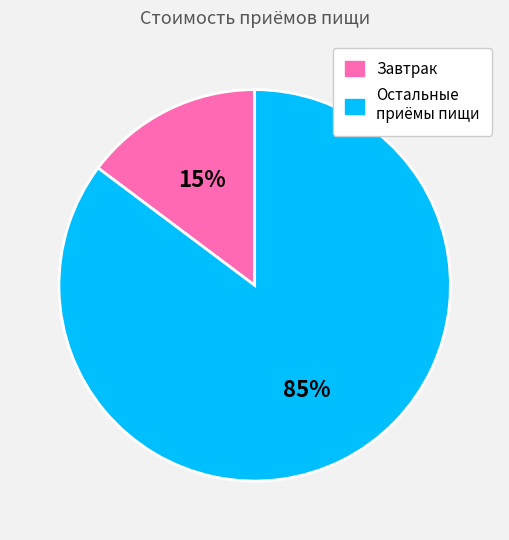

To the nearest percent, what is the difference between the largest and smallest slice percentages?

70%